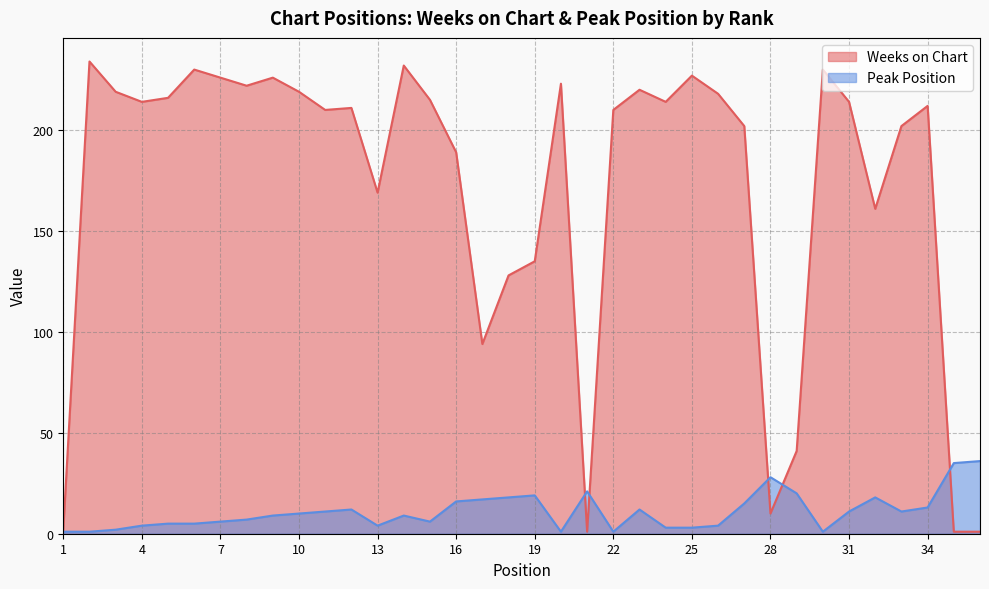

How many intersections are there between Peak Position and Weeks on Chart?

5